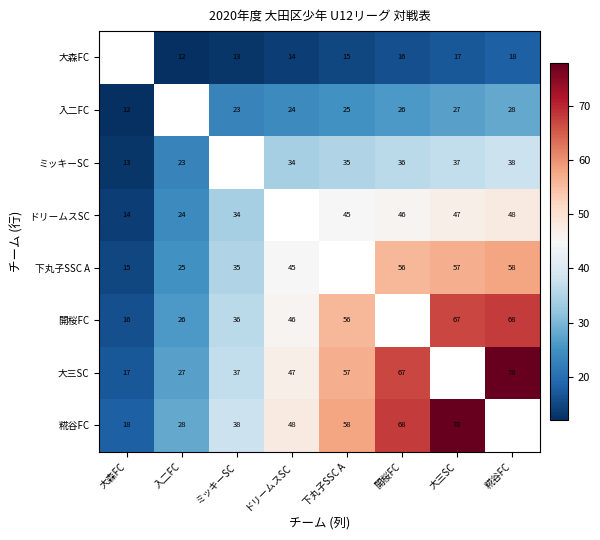

What is the sum of the ドリームスSC values at 大三SC and 開桜FC?

93